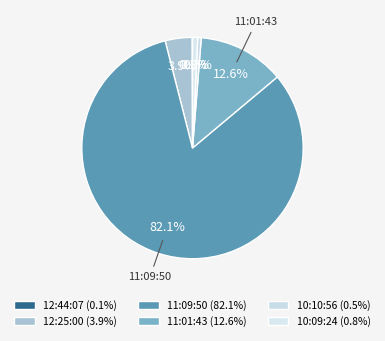

Count the number of slices in the pie.

6